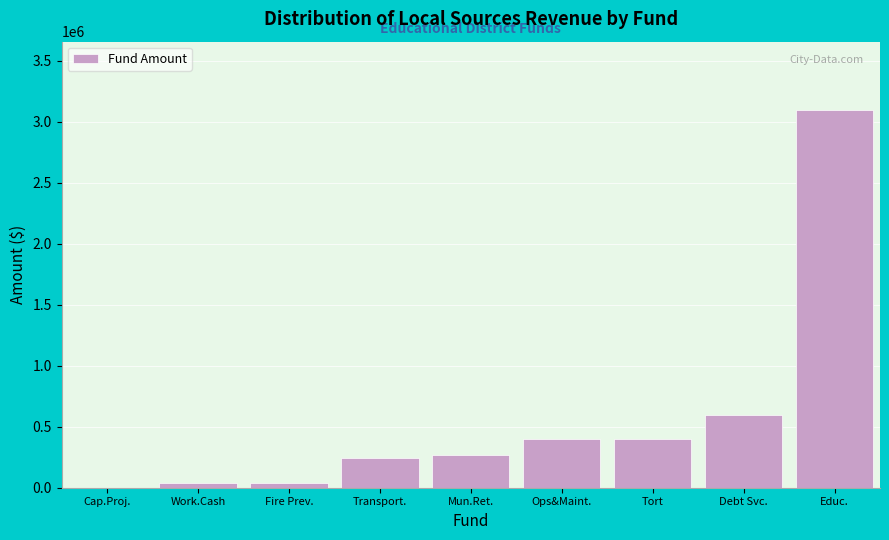

The chart shows a value of 3097860 at Educ.. True or false?

True